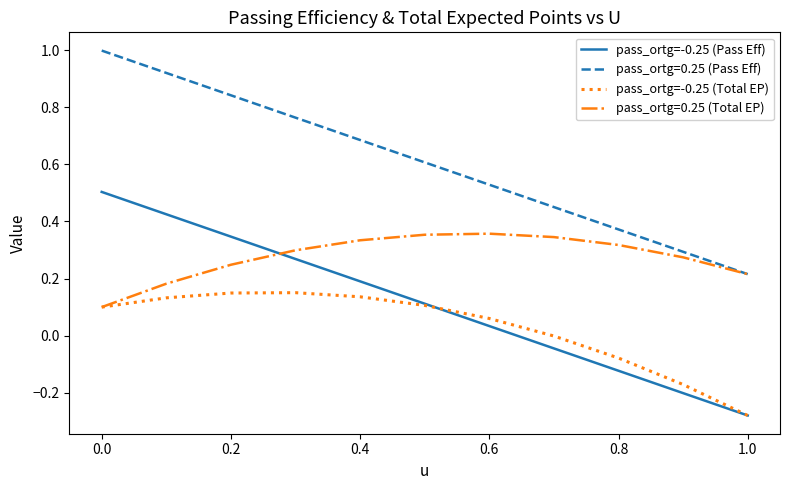

True or false: pass_ortg=-0.25 (Pass Eff) and pass_ortg=0.25 (Total EP) intersect in this chart.

True